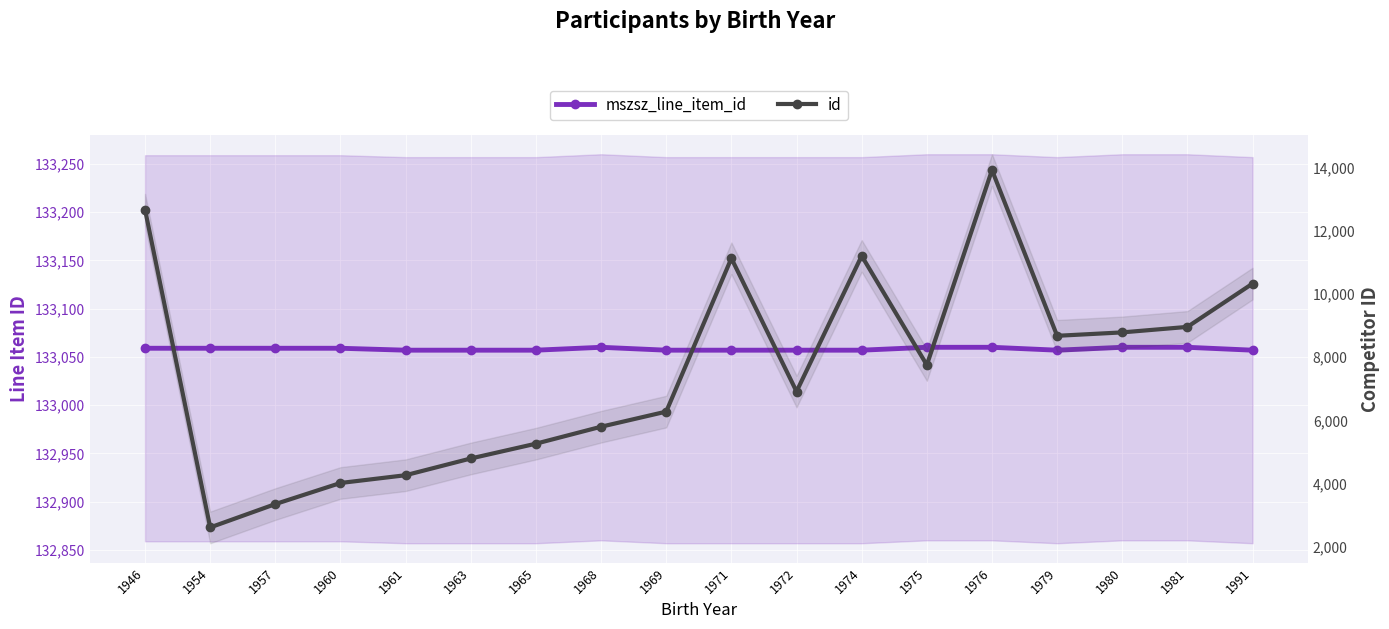

At which category does the chart reach its minimum across all series?

1954